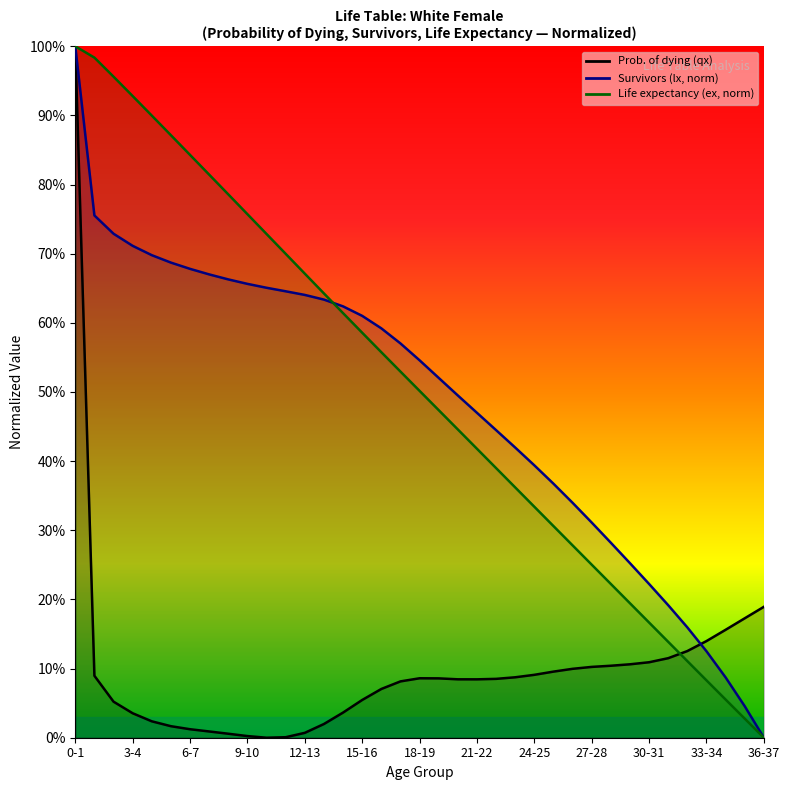

What is the difference between the maximum and second lowest values?

1.0